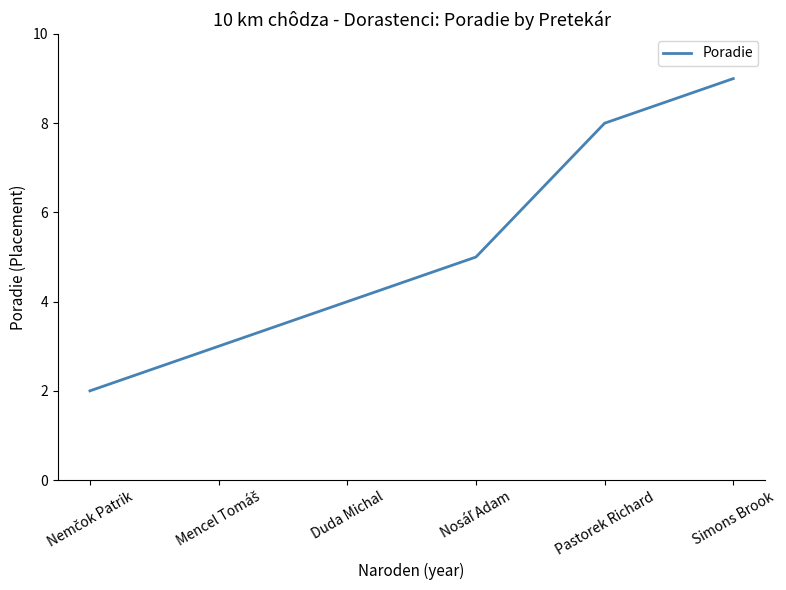

Which has a higher value, Pastorek Richard or Simons Brook?

Simons Brook